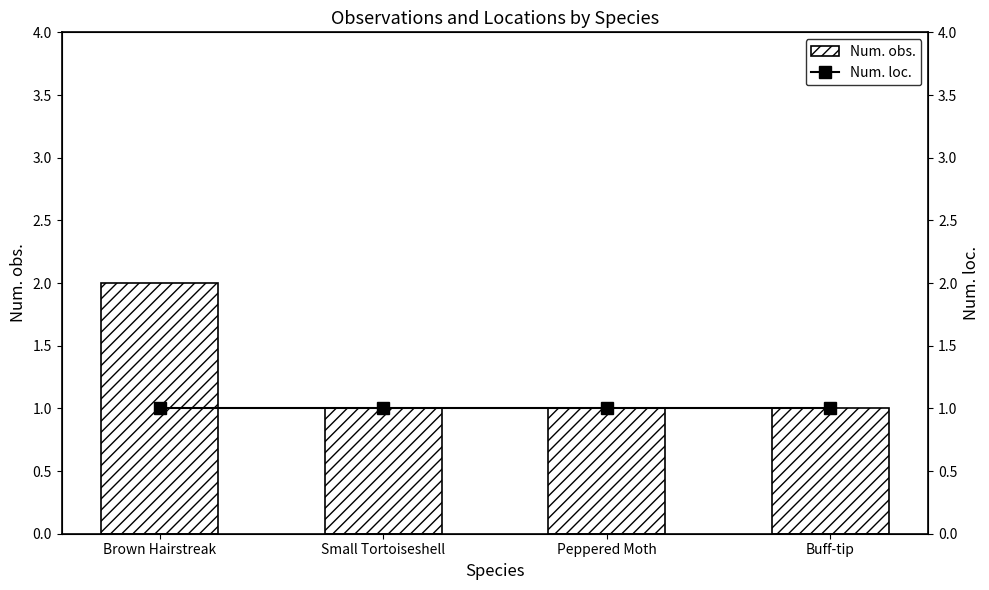

How many series are shown in this chart?

2